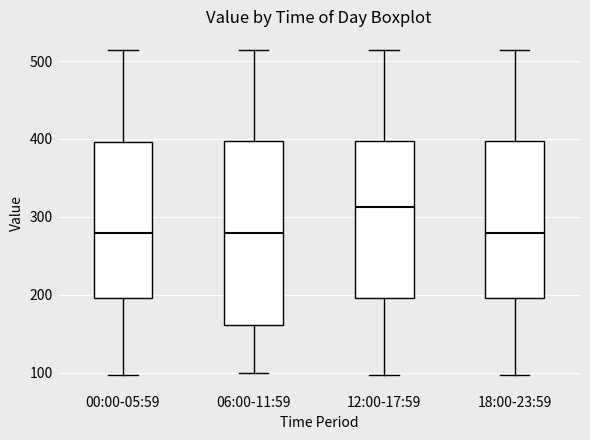

Reading left to right, read every box against the y-axis: the position of its median line, the range the box covers, and the ends of its whiskers. The values are not printed on the chart, so give them approximately, as read against the axis.

00:00-05:59: median 280, box 200 to 400, whiskers 100 to 510
06:00-11:59: median 280, box 160 to 400, whiskers 100 to 510
12:00-17:59: median 310, box 200 to 400, whiskers 100 to 510
18:00-23:59: median 280, box 200 to 400, whiskers 100 to 510